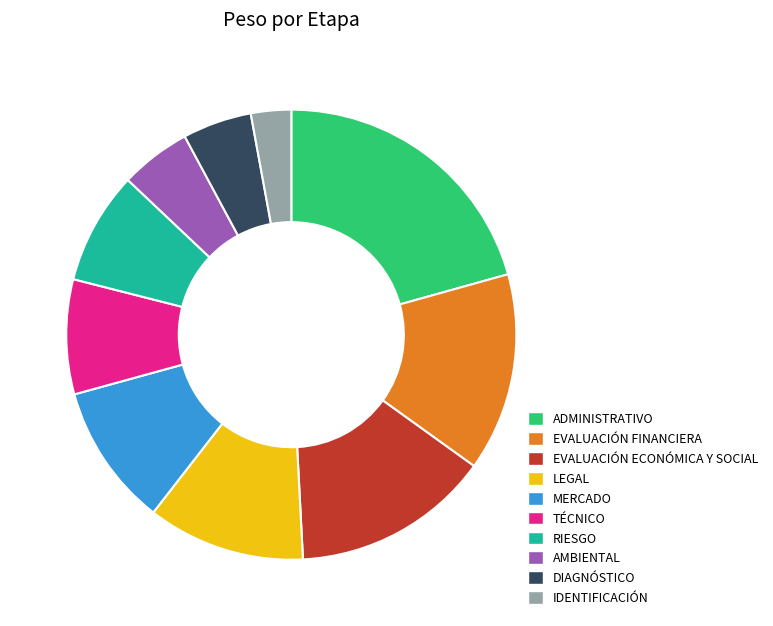

Do RIESGO and ADMINISTRATIVO together represent more than half of the pie?

No